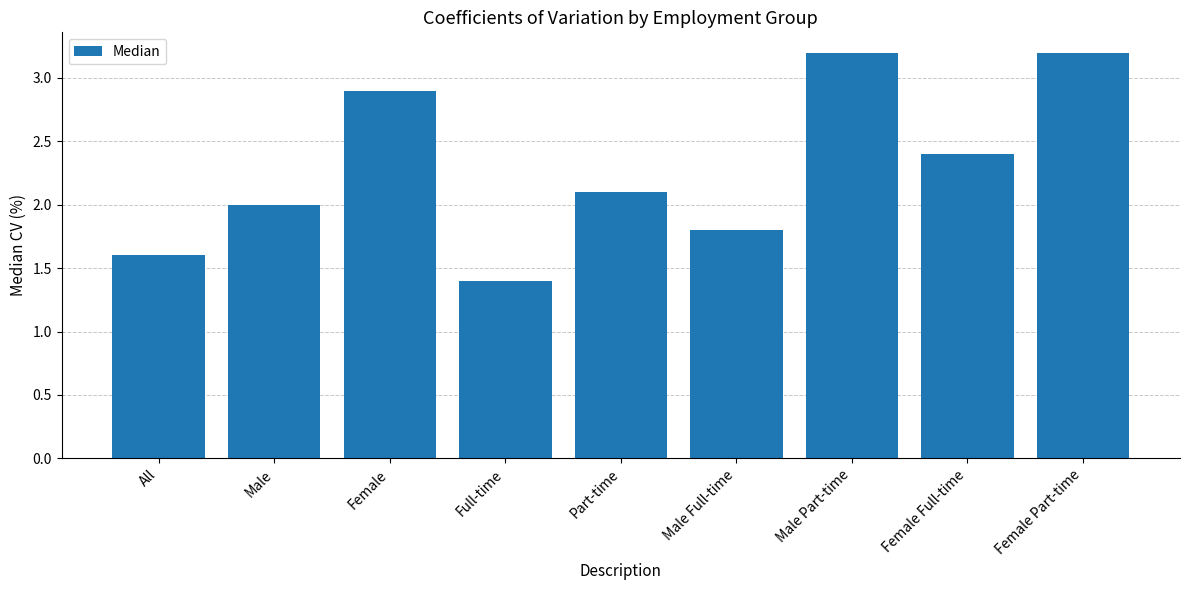

What is the change in value from Female to Male Full-time?

-1.1